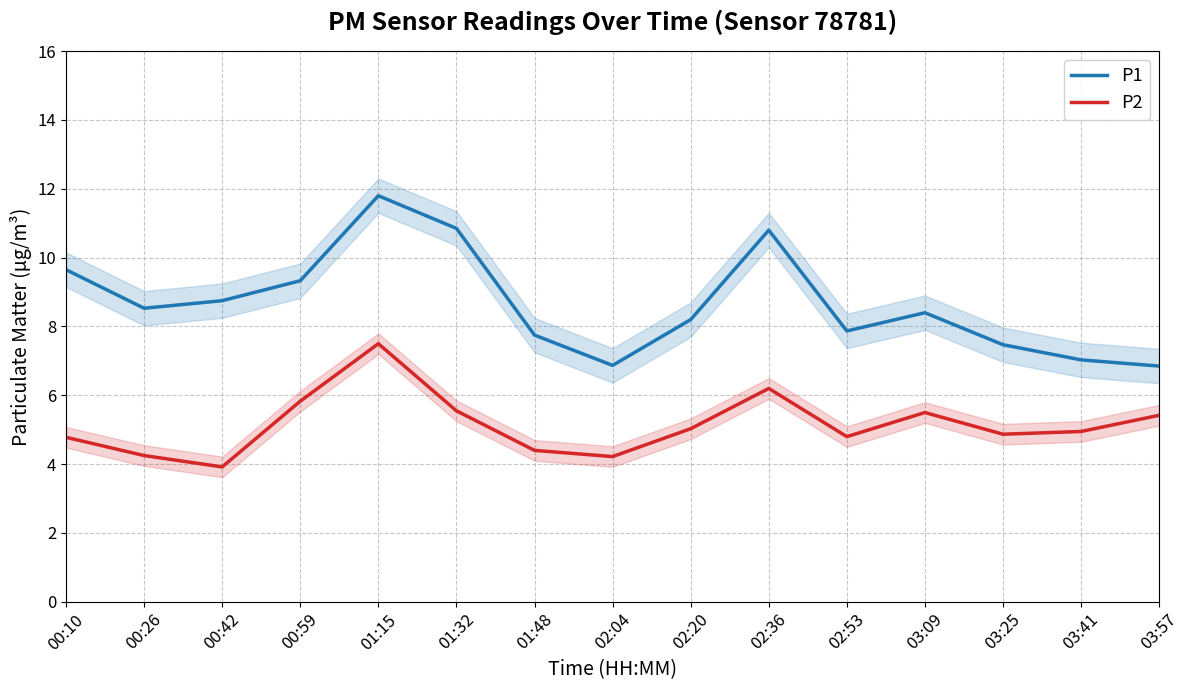

What is the difference between the maximum and second lowest values in the P1 series?

4.9